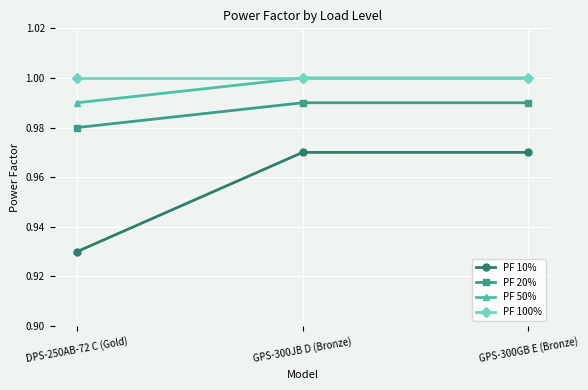

The value of PF 10% at GPS-300JB D (Bronze) is 0.2. True or false?

False